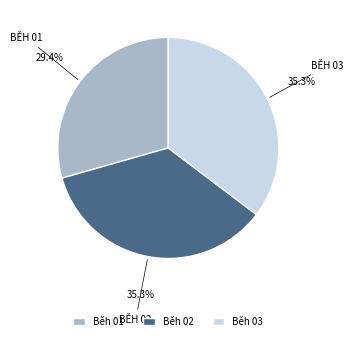

The Běh 03 slice represents 35% of the pie. True or false?

True